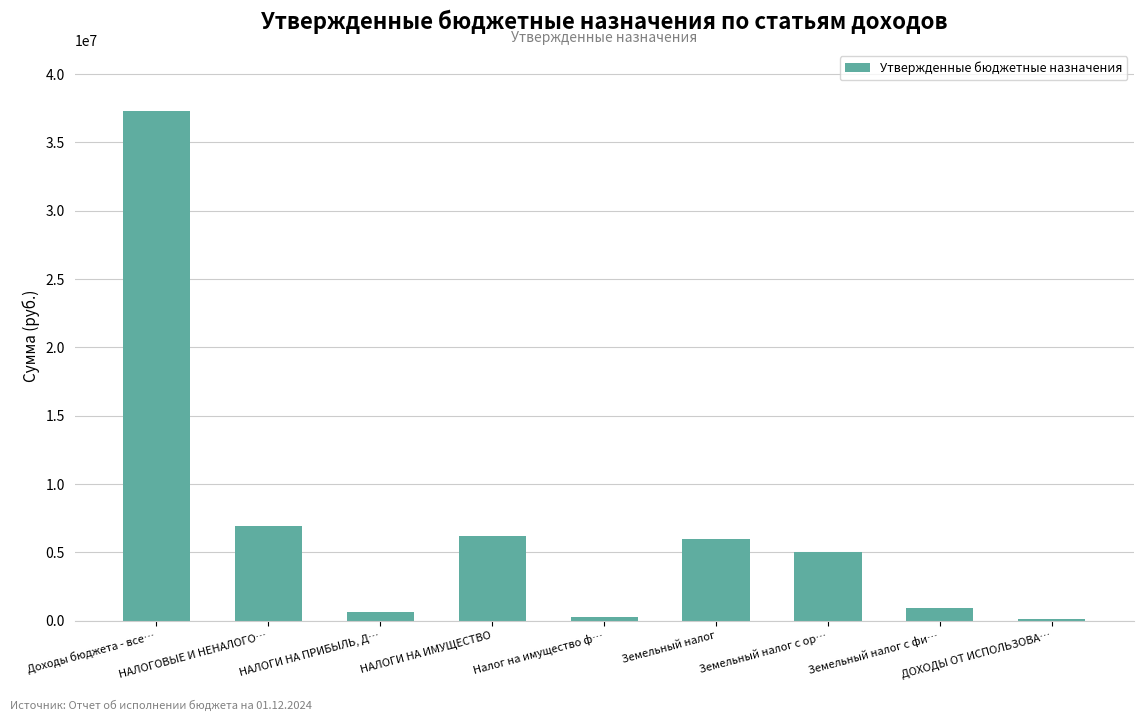

What position from the right is НАЛОГИ НА ПРИБЫЛЬ, Д…?

7